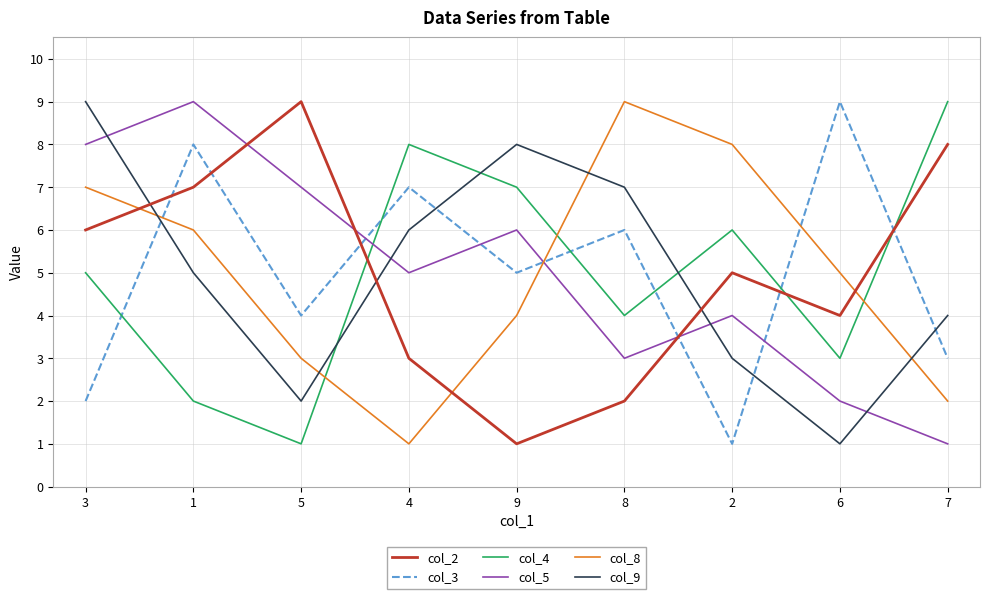

What is the difference between the maximum and minimum values in the col_4 series?

8